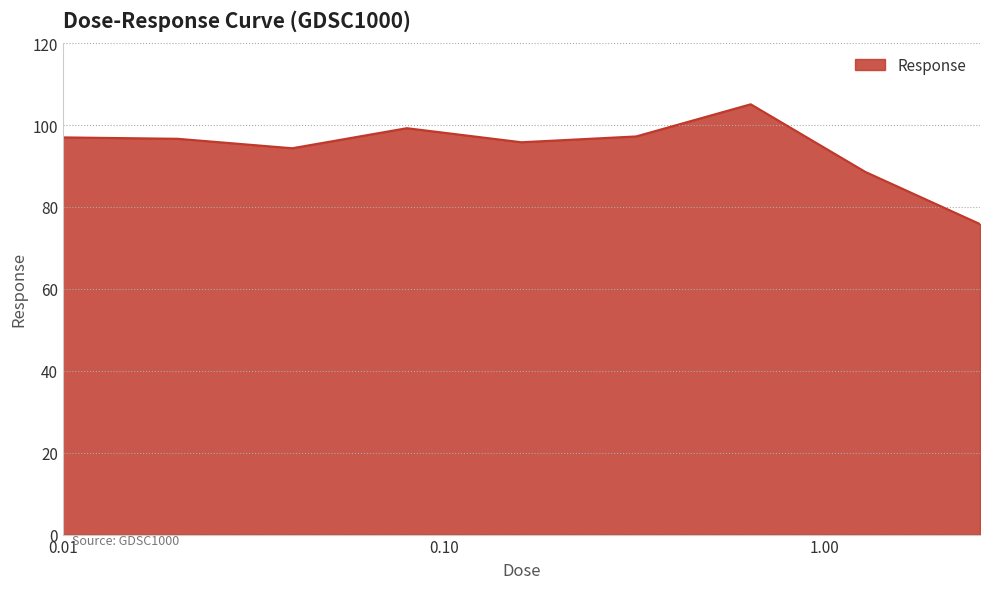

What is the smallest value displayed?

75.8